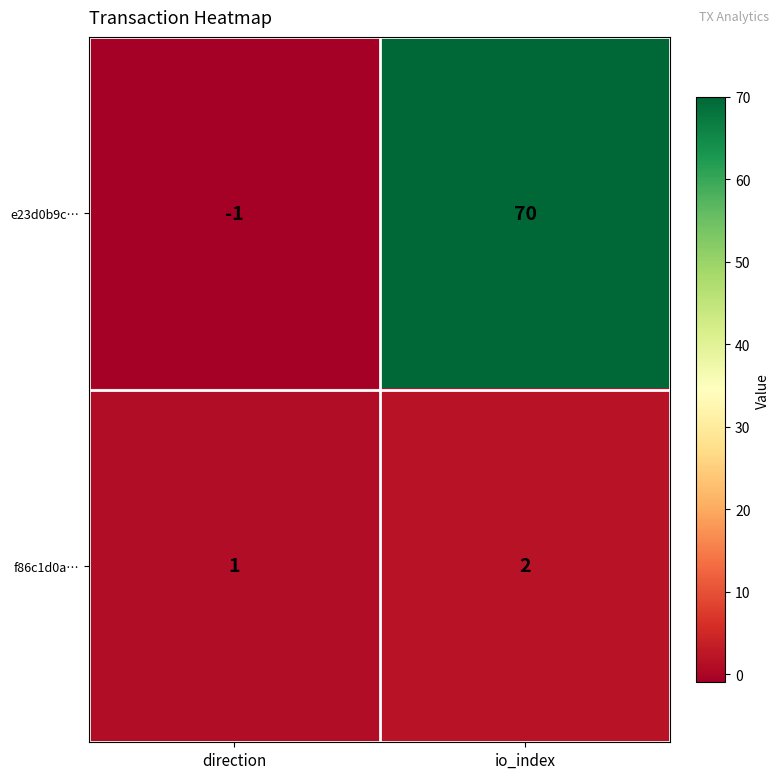

At how many categories does at least one series exceed 37?

1